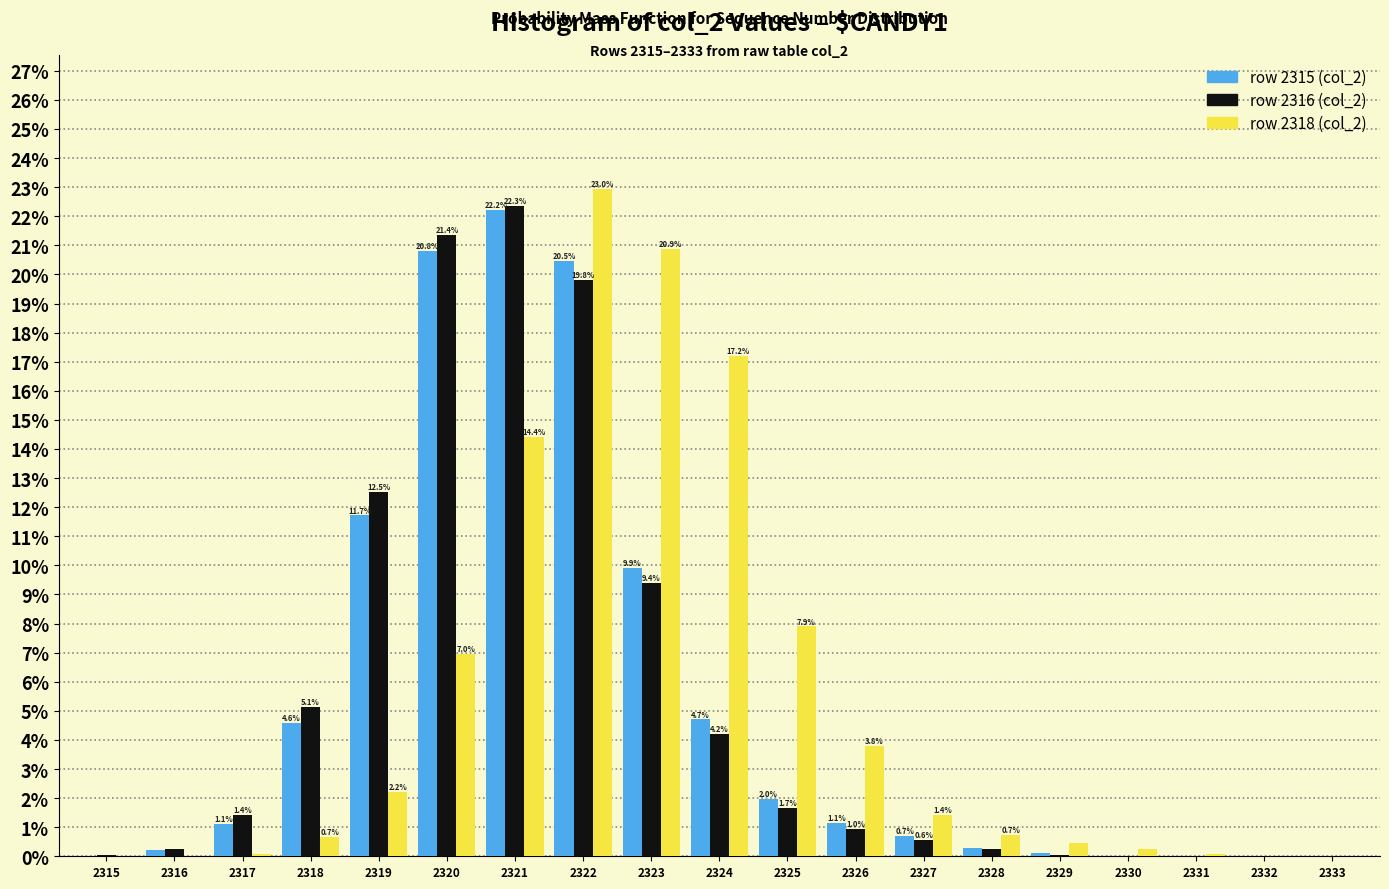

Which category has the highest value across all series?

2322